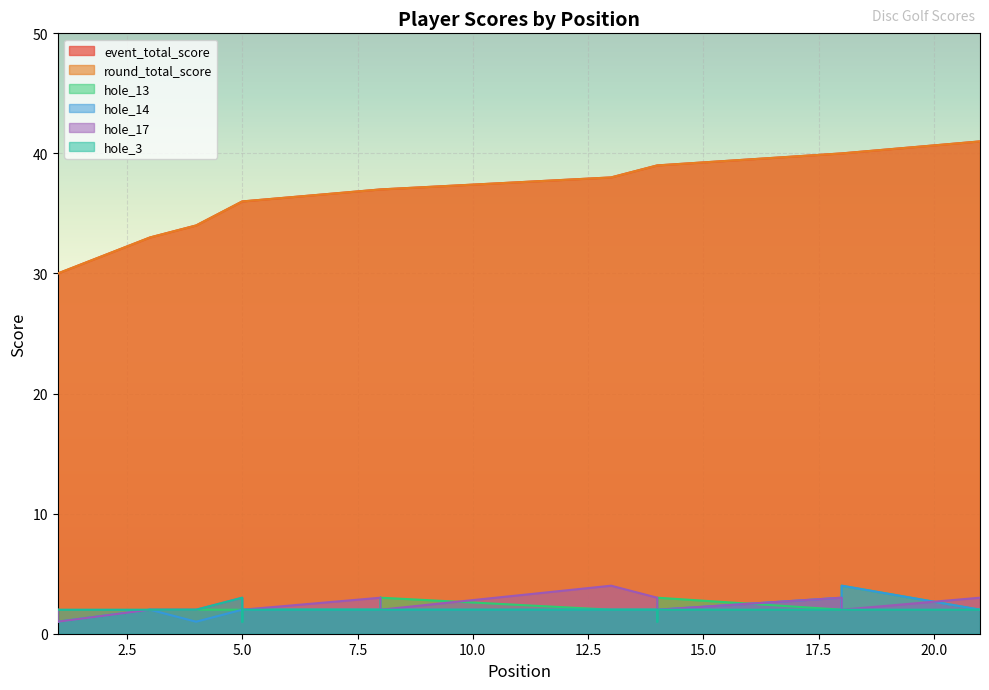

What is the value of the hole_17 point at the 17th from the left?

3